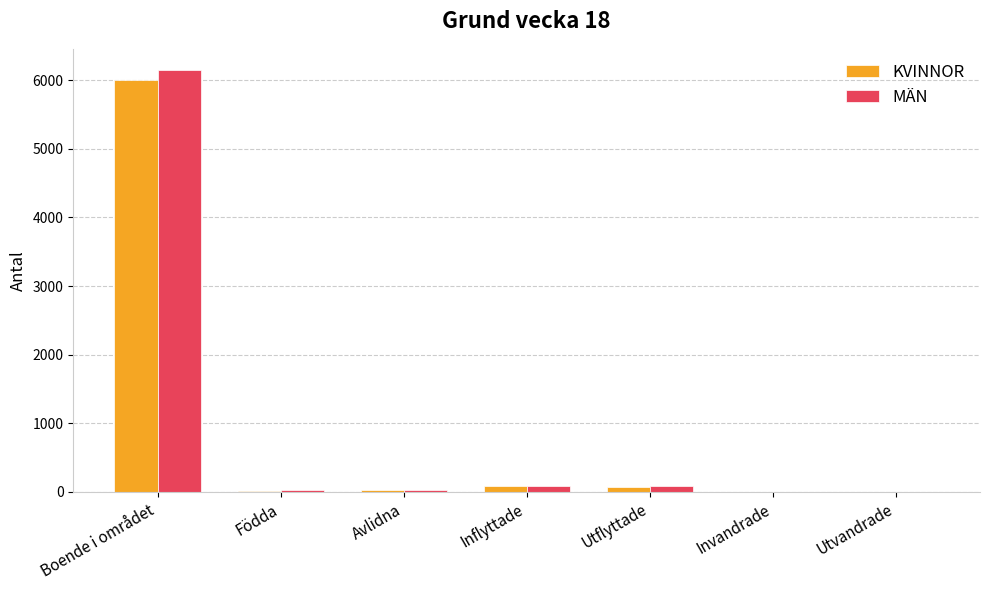

True or false: MÄN has a value of 2995 at Boende i området.

False